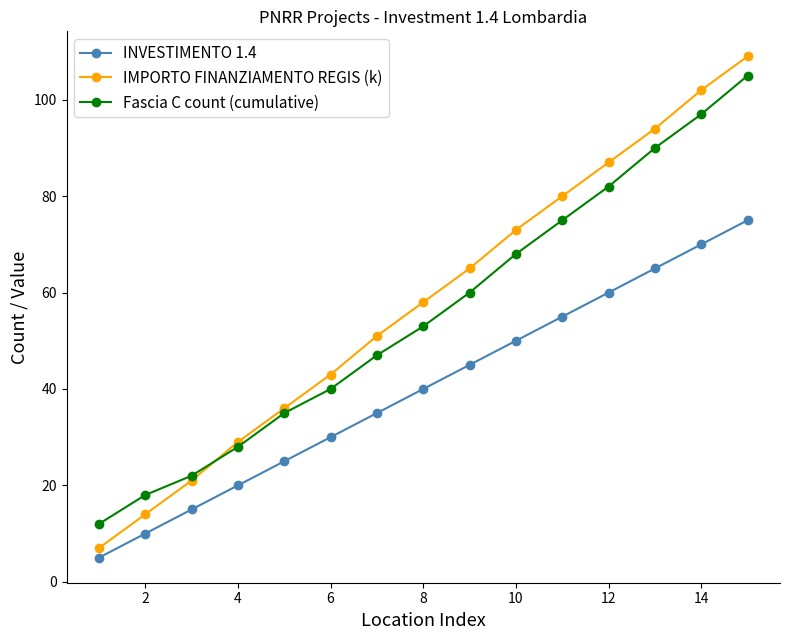

True or false: Fascia C count (cumulative) and INVESTIMENTO 1.4 intersect in this chart.

False